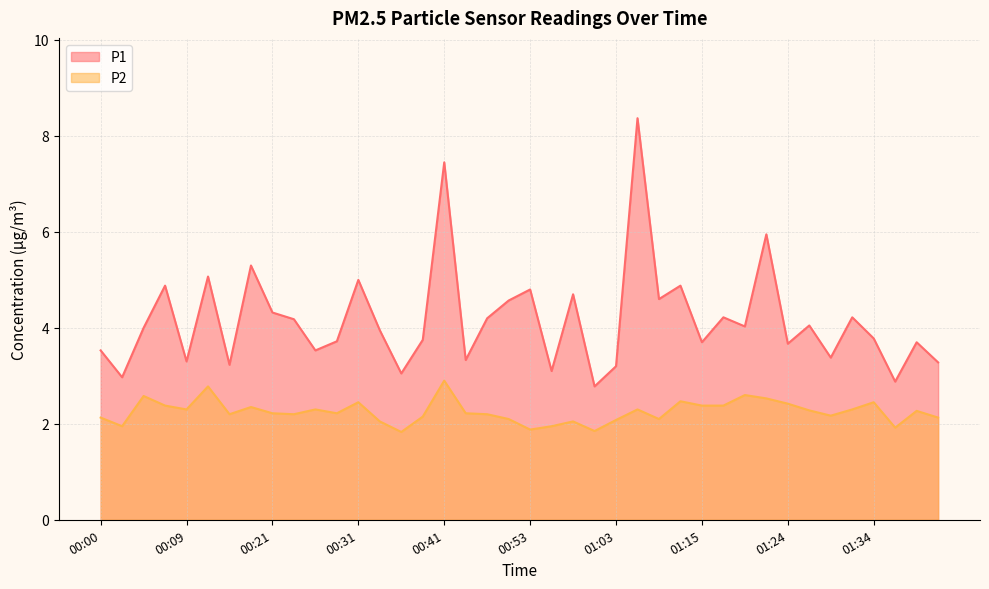

What is the spread (max minus min) of values at 00:21?

2.1